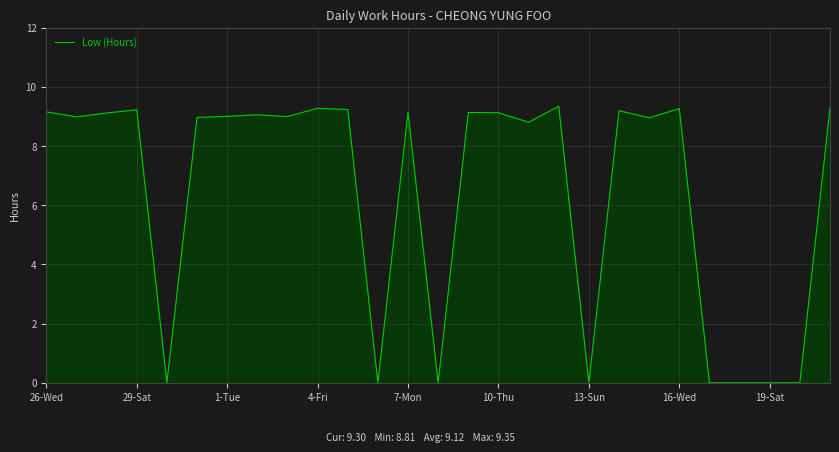

What is the average value?

6.4